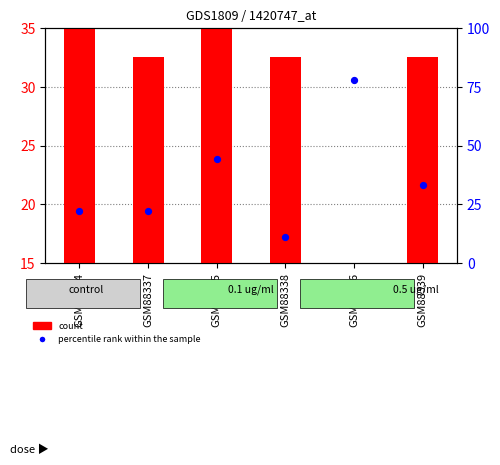

What is the total value across all series at GSM88336?

92.8